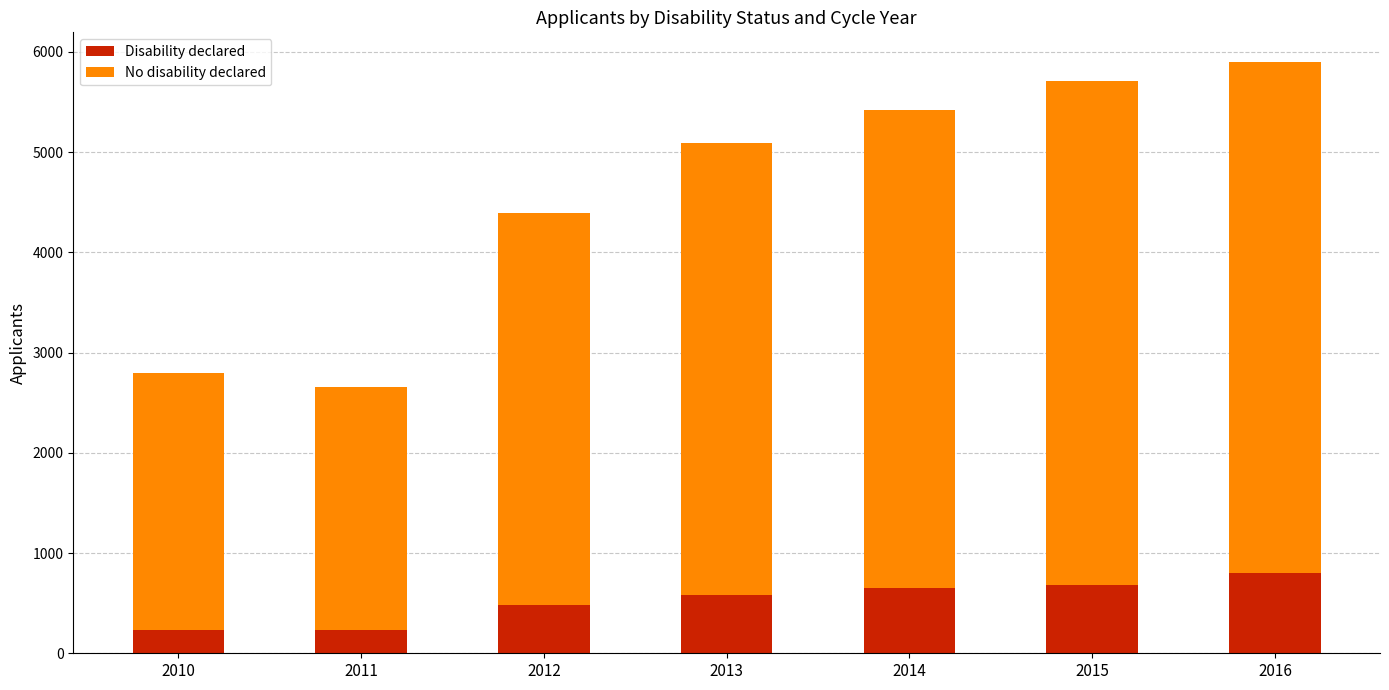

What is the total value across all series at 2014?

5425